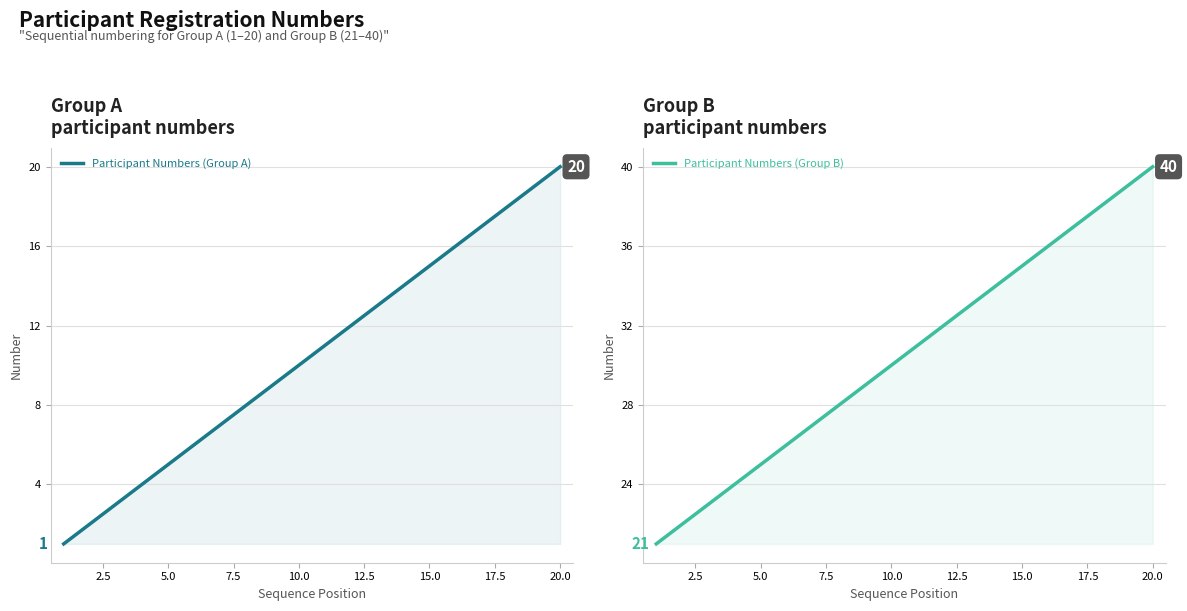

How many data points in Participant Numbers (Group A) are less than 11?

10